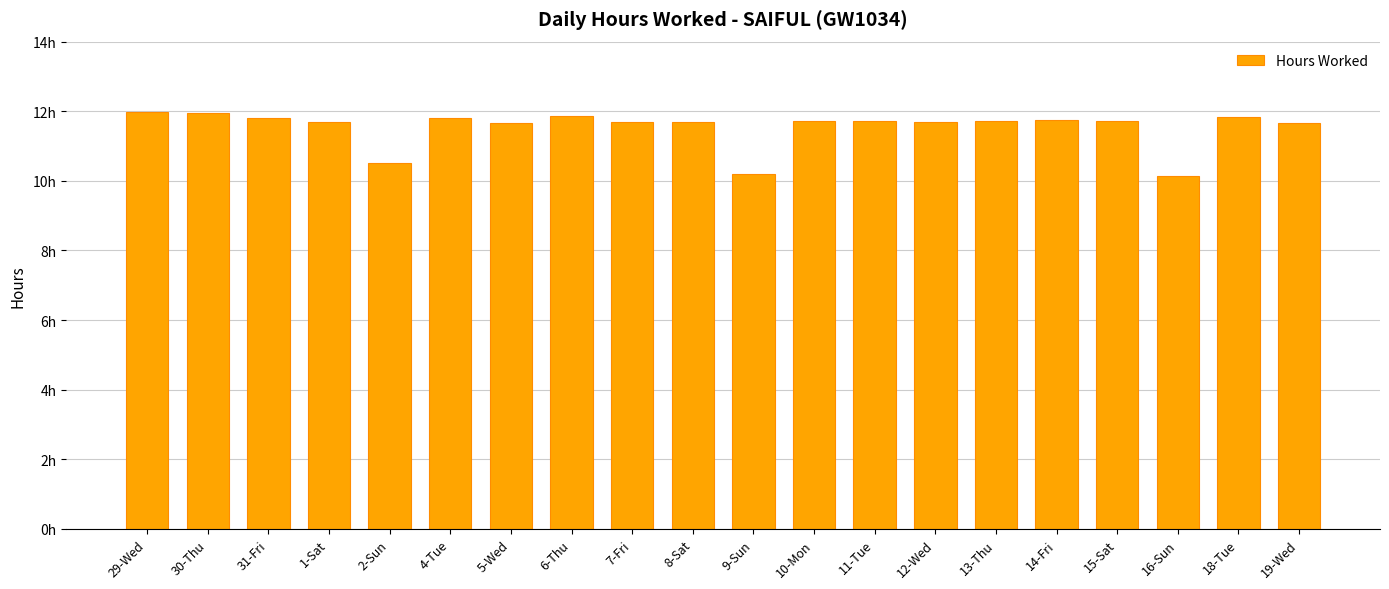

Are the bars horizontal?

No